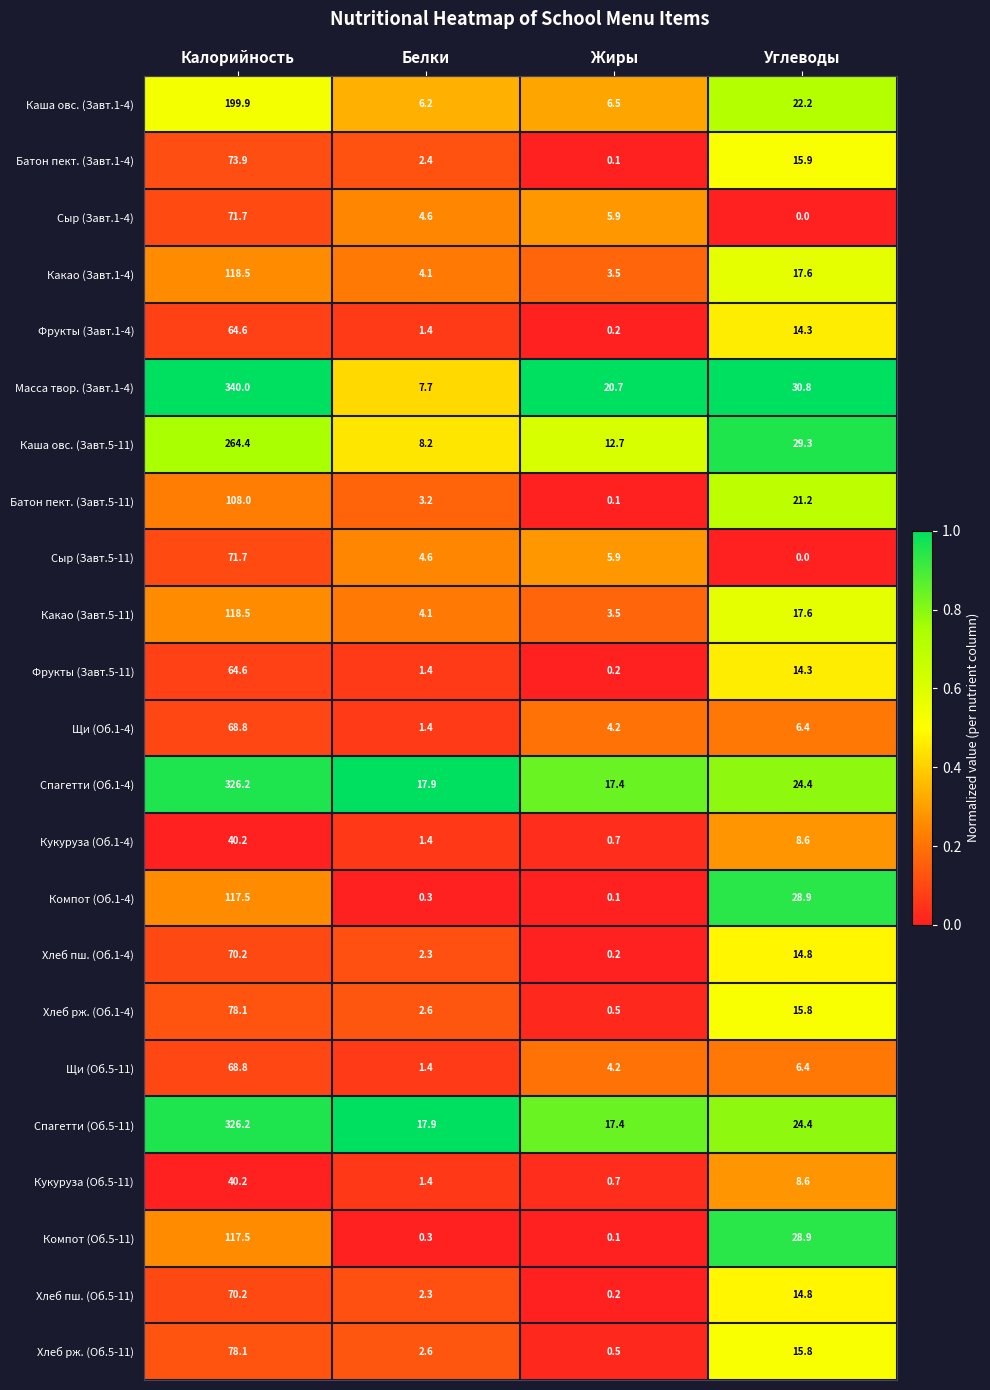

Count the number of categories in the chart.

4